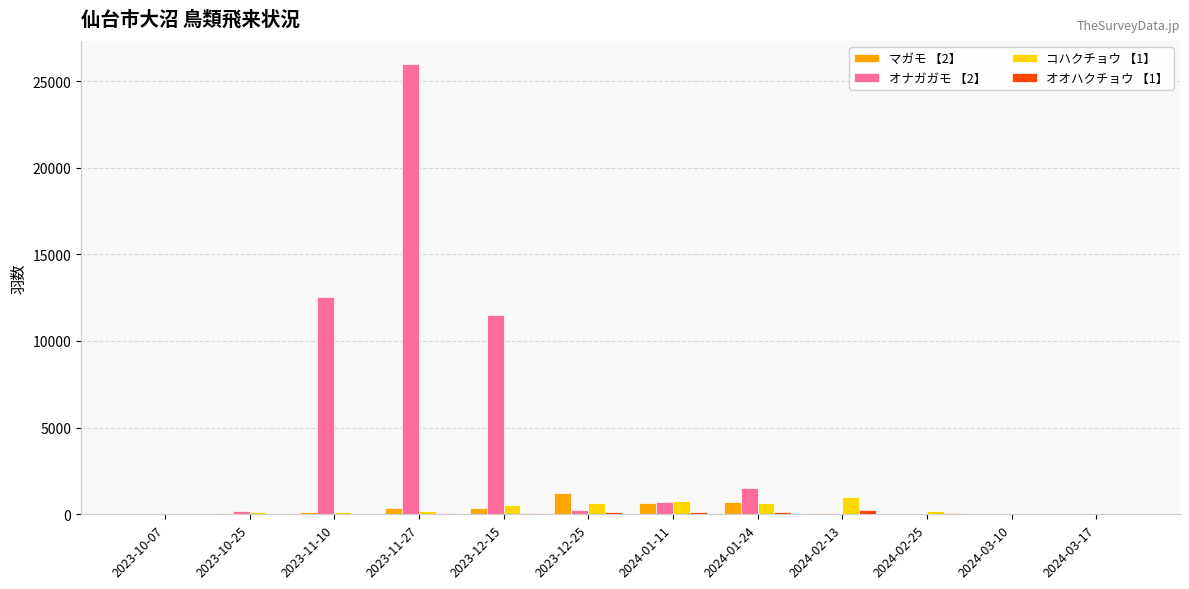

Which series has the largest total across all categories?

オナガガモ 【2】